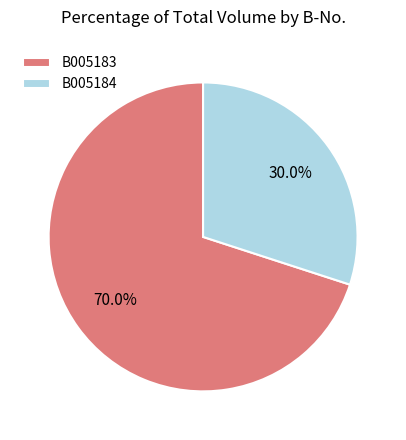

How many segments does this pie chart have?

2